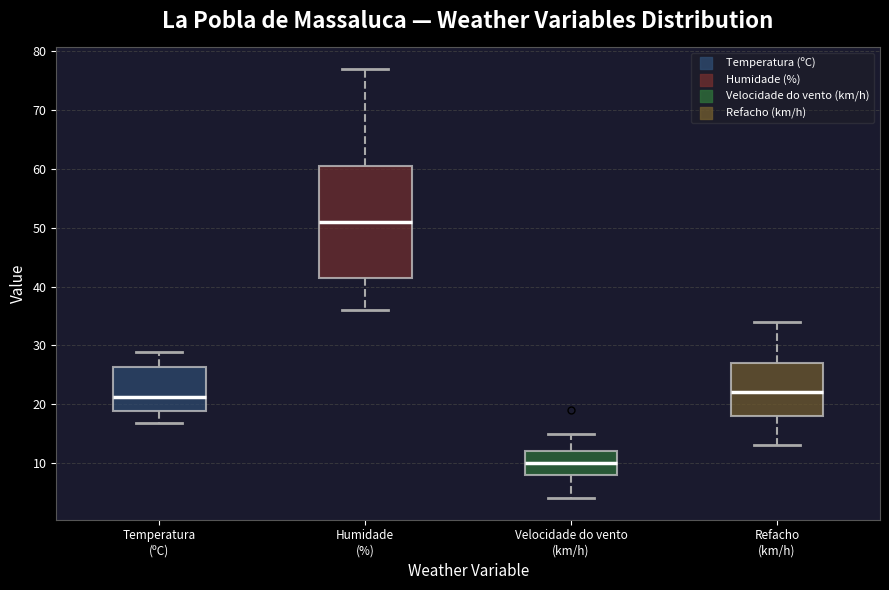

Reading left to right, read every box against the y-axis: the position of its median line, the range the box covers, and the ends of its whiskers. The values are not printed on the chart, so give them approximately, as read against the axis.

Temperatura (ºC): median 21, box 19 to 26, whiskers 17 to 29
Humidade (%): median 51, box 42 to 61, whiskers 36 to 77
Velocidade do vento (km/h): median 10, box 8 to 12, whiskers 4 to 15
Refacho (km/h): median 22, box 18 to 27, whiskers 13 to 34